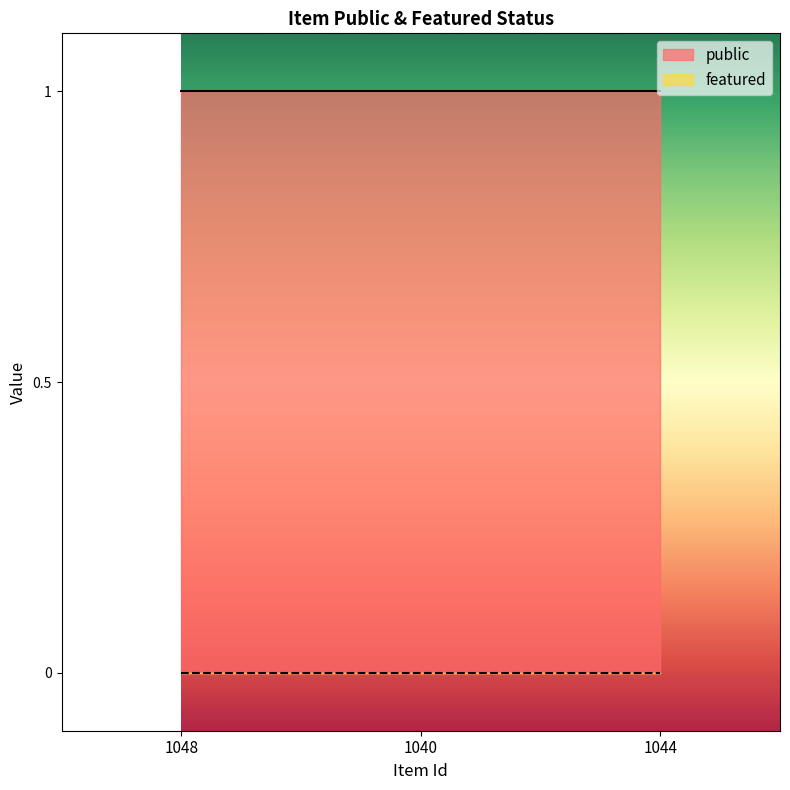

What value does the public series have at 1044?

1